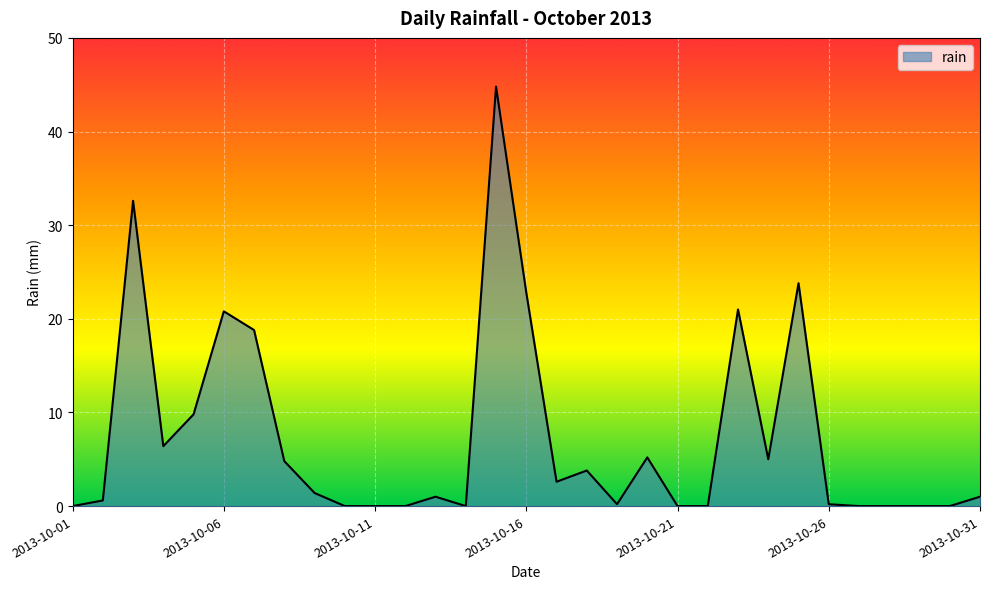

What is the sum of all values?

226.6